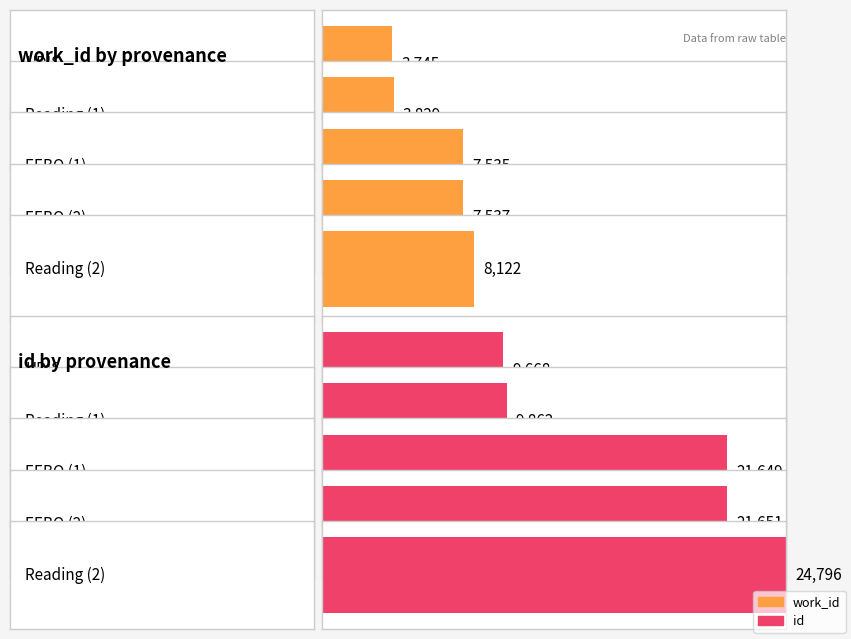

What is the sum of the id values at Reading and HDIS?

34464